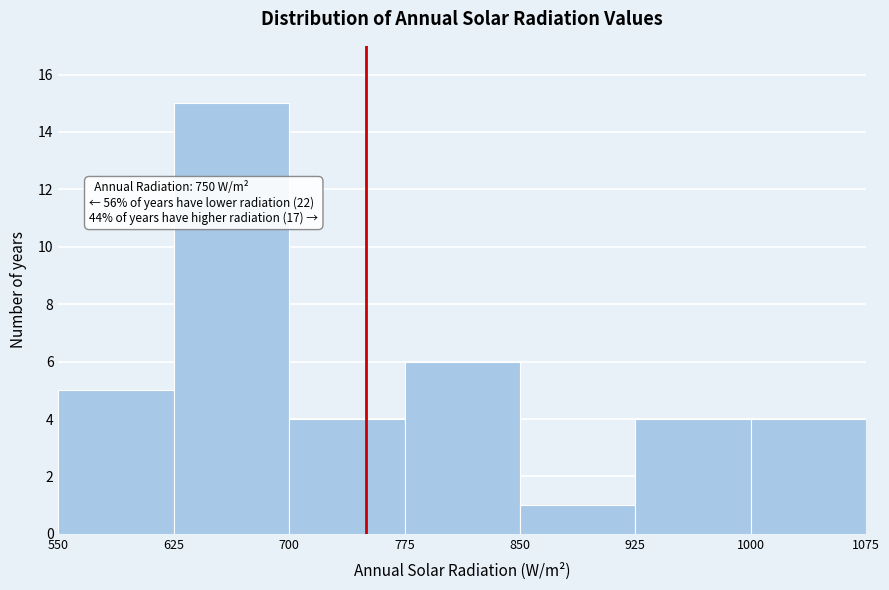

Over which range of the x-axis is the bar tallest?

625 to 700